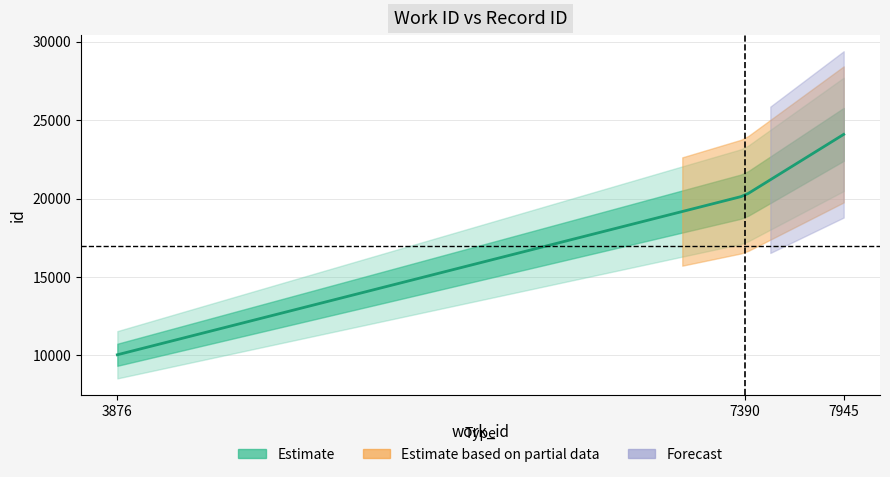

True or false: id has a value of 20180 at 7390.

True